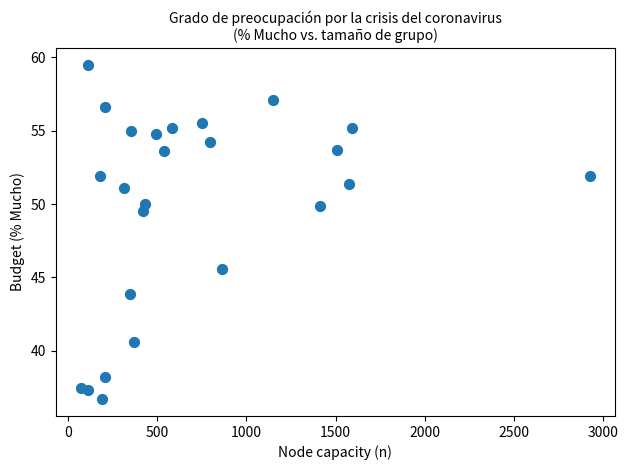

What Y value in the scatter plot is closest to 48?

49.5